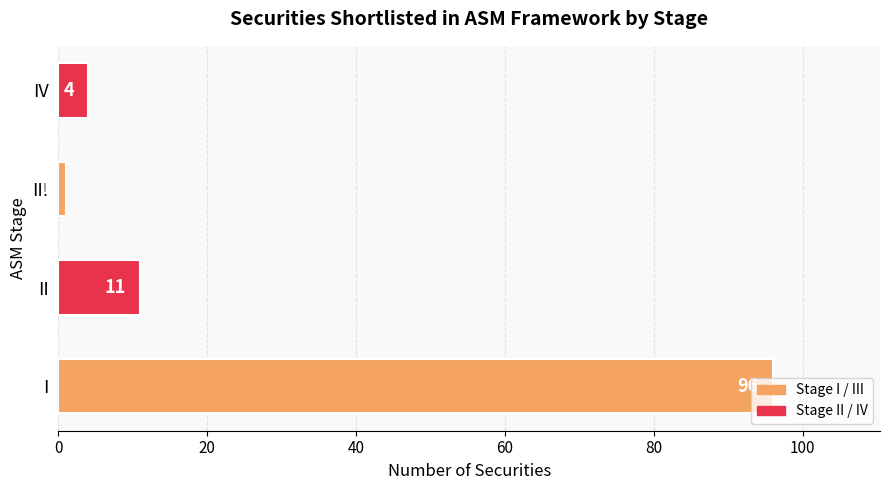

What is the average value?

28